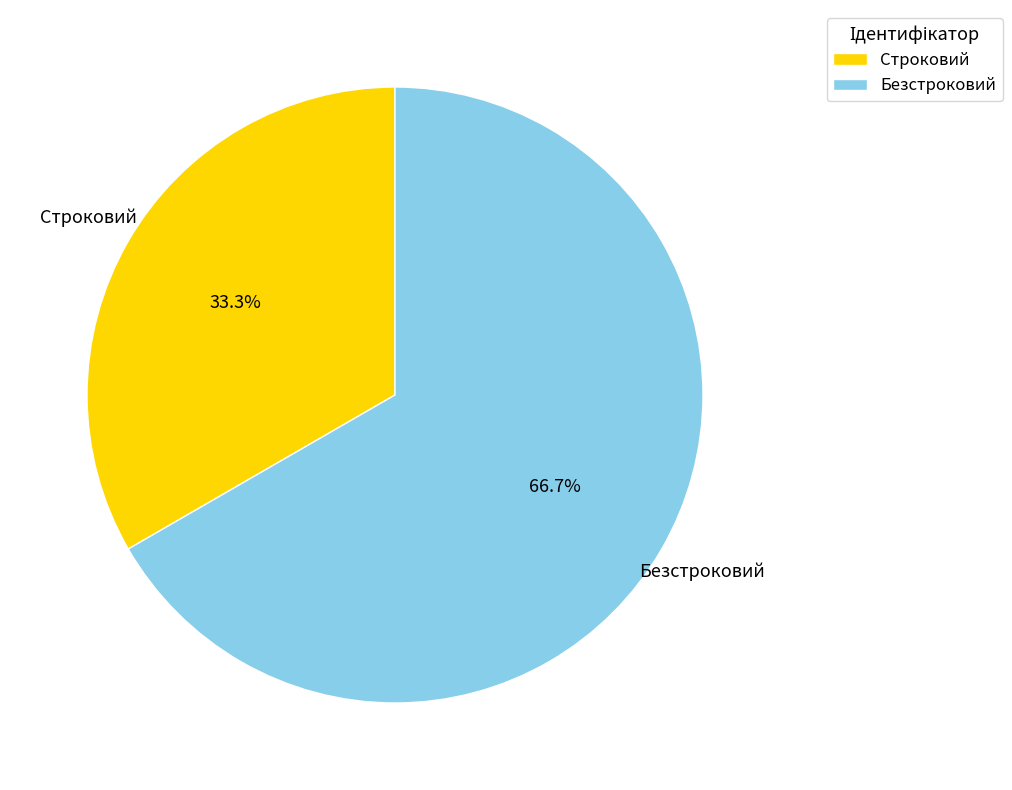

Rank the categories by value from highest to lowest.

Безстроковий, Строковий